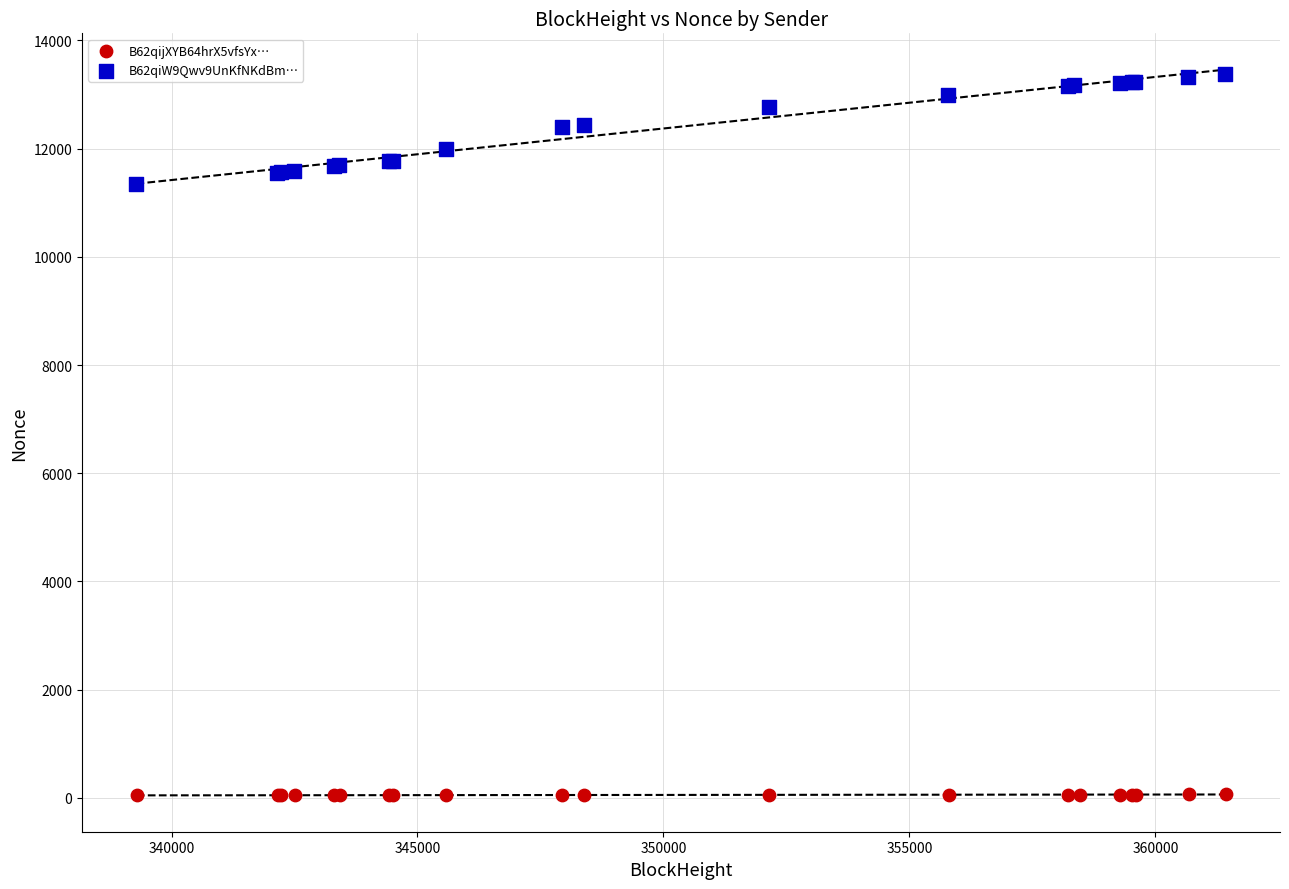

Which series reaches the maximum Y coordinate?

B62qiW9Qwv9UnKfNKdBm…